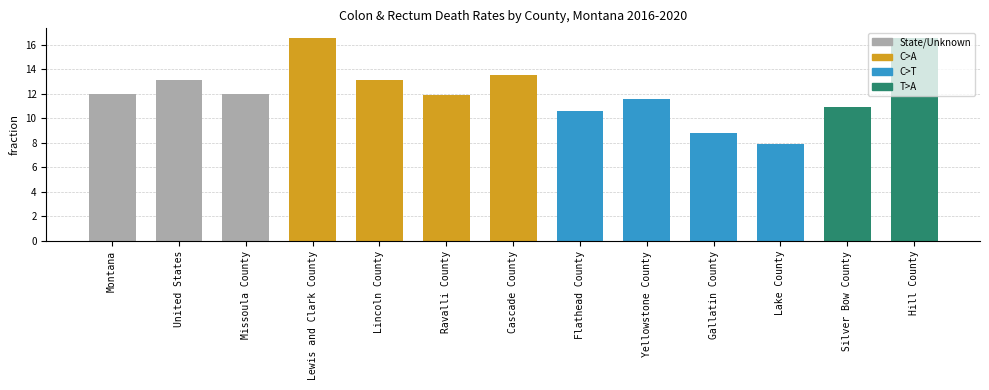

Which label corresponds to the smallest value in the chart?

Lake County